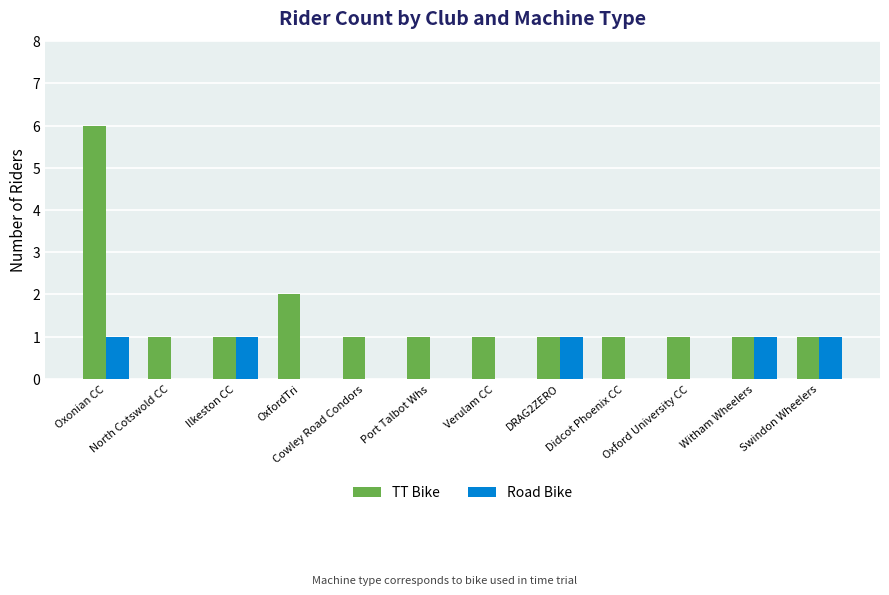

Which series has the largest range (max minus min)?

TT Bike